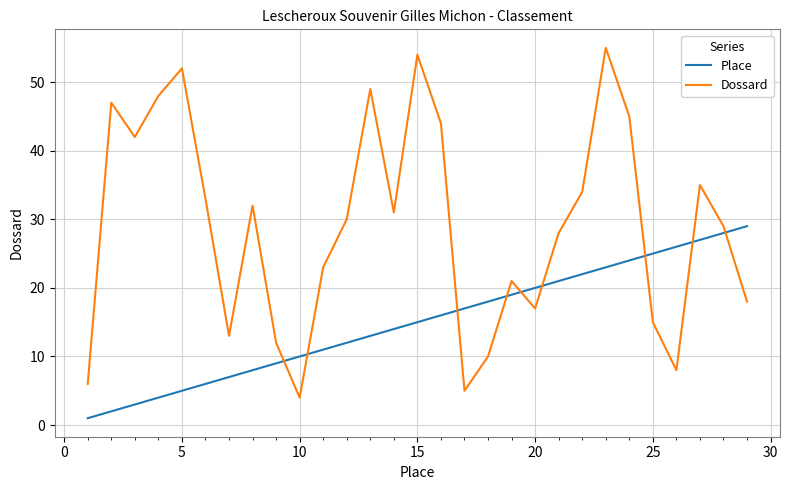

List the series in order of their overall mean, highest first.

Dossard, Place